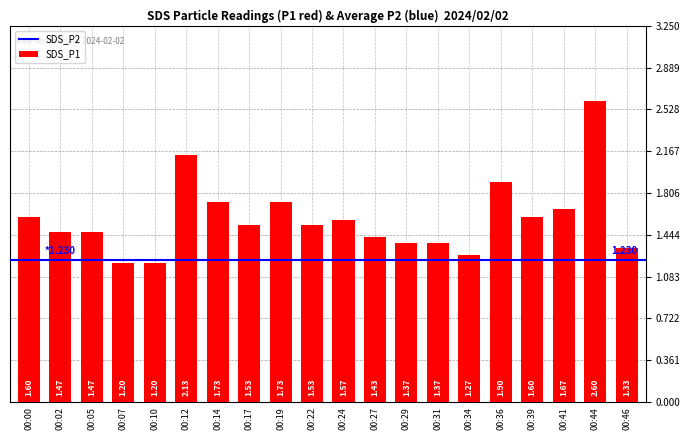

List the labels in order of value, smallest first.

00:07, 00:10, 00:34, 00:46, 00:29, 00:31, 00:27, 00:02, 00:05, 00:17, 00:22, 00:24, 00:00, 00:39, 00:41, 00:14, 00:19, 00:36, 00:12, 00:44